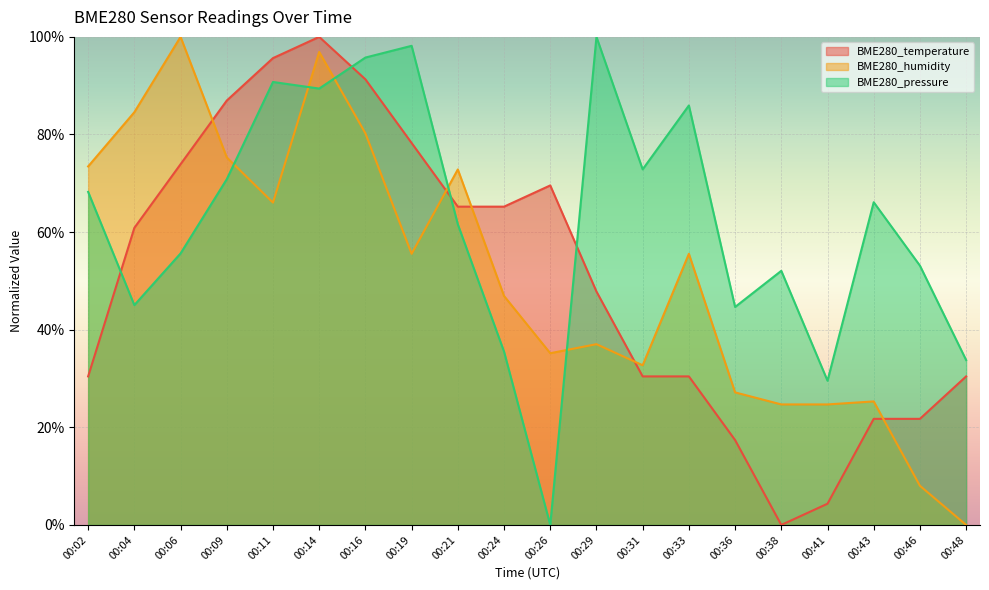

The BME280_pressure series shows 100.8 at 00:31. True or false?

False